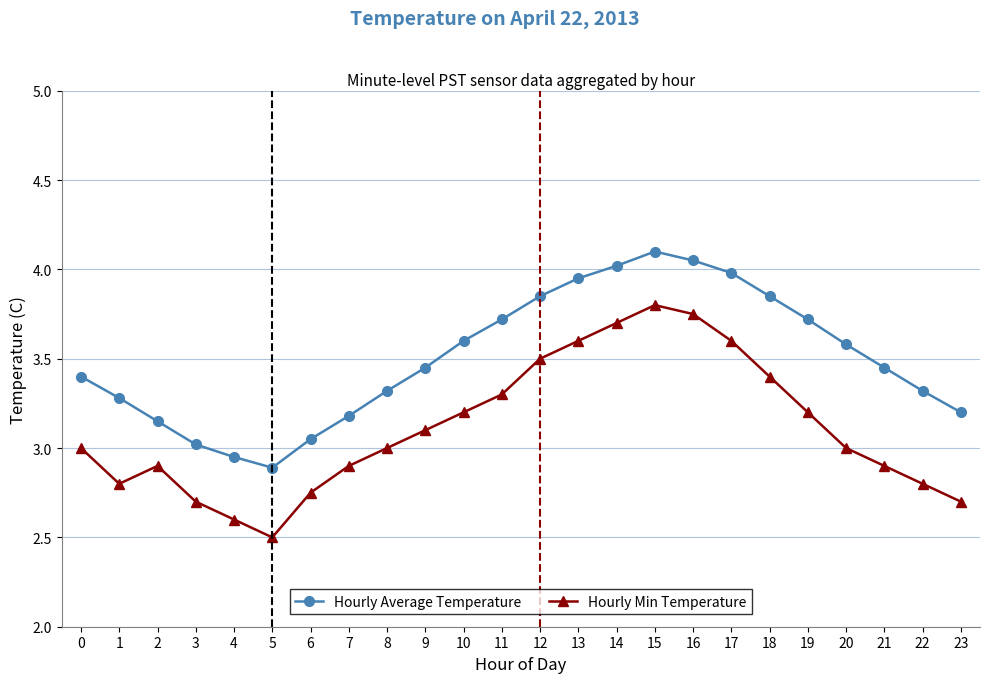

What is the maximum value shown in the chart?

4.1